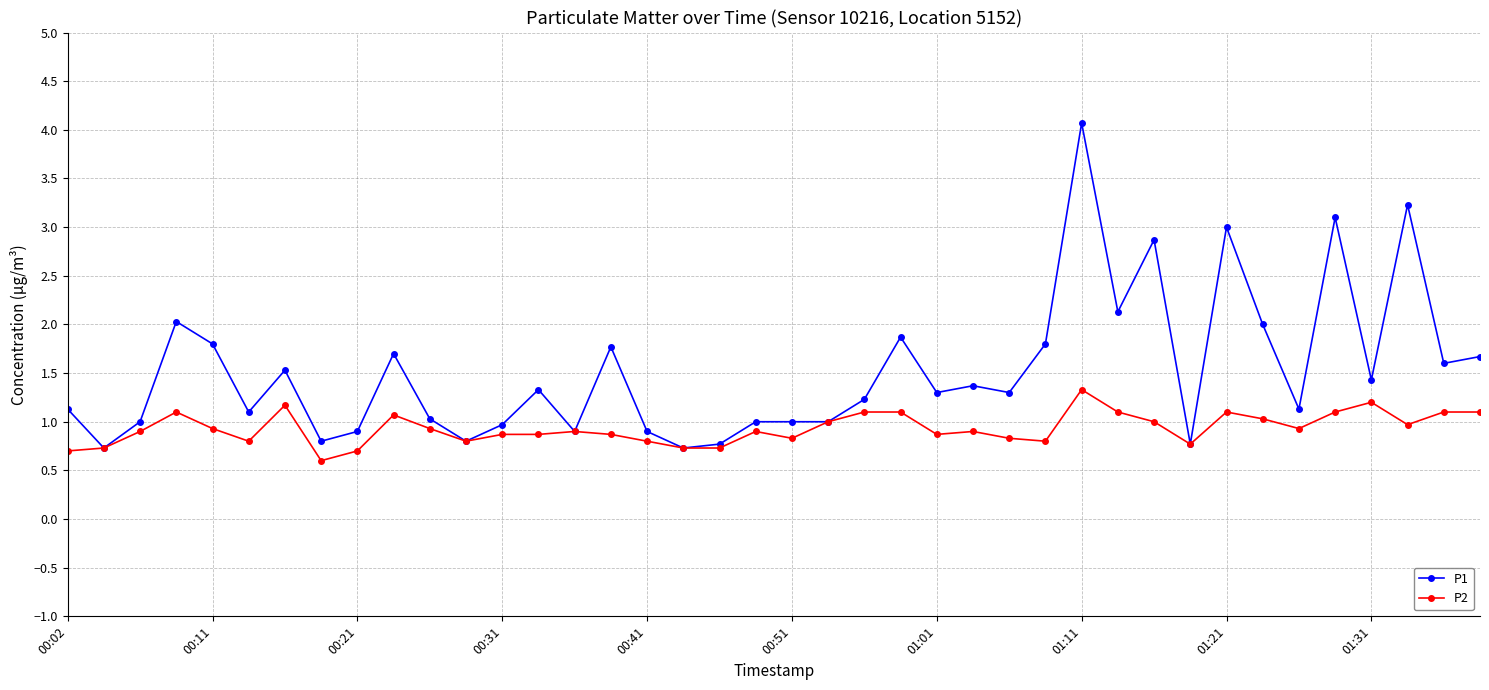

At how many categories does at least one series exceed 0?

40